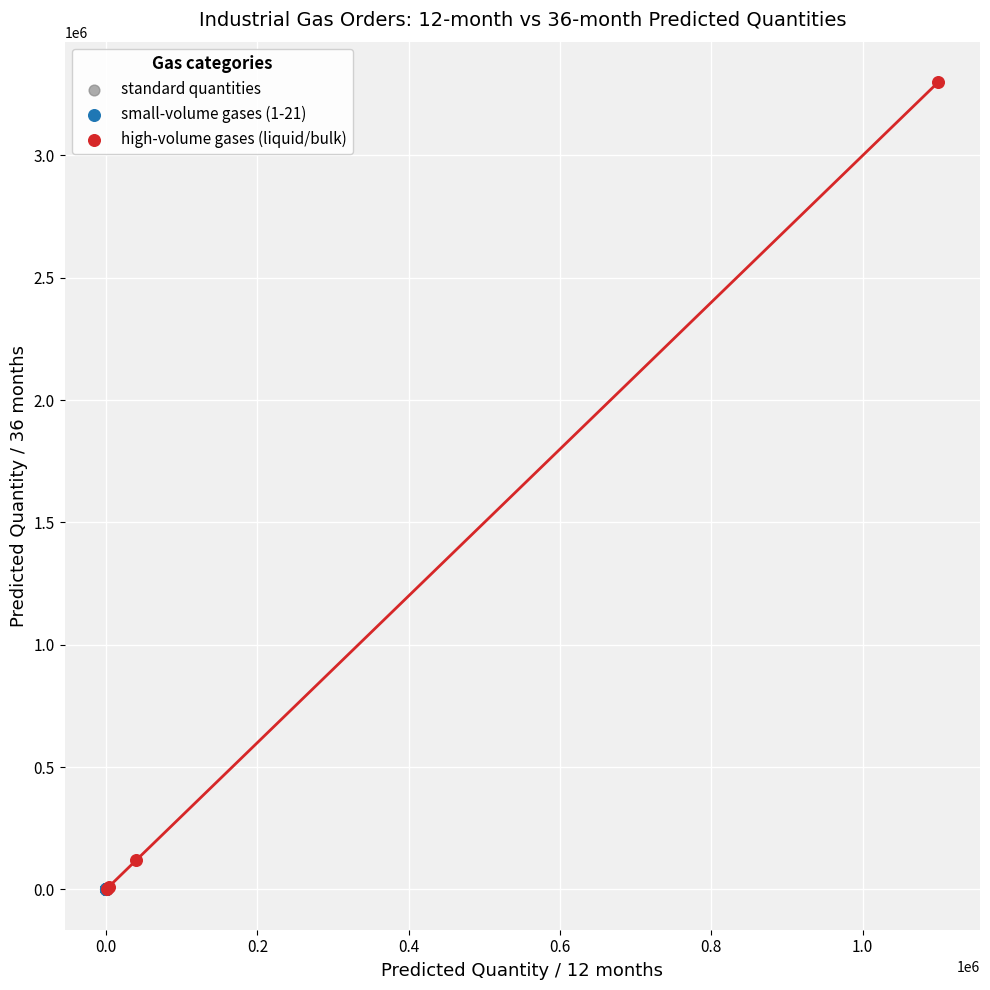

Which series has the widest spread of Y values?

high-volume gases (liquid/bulk)